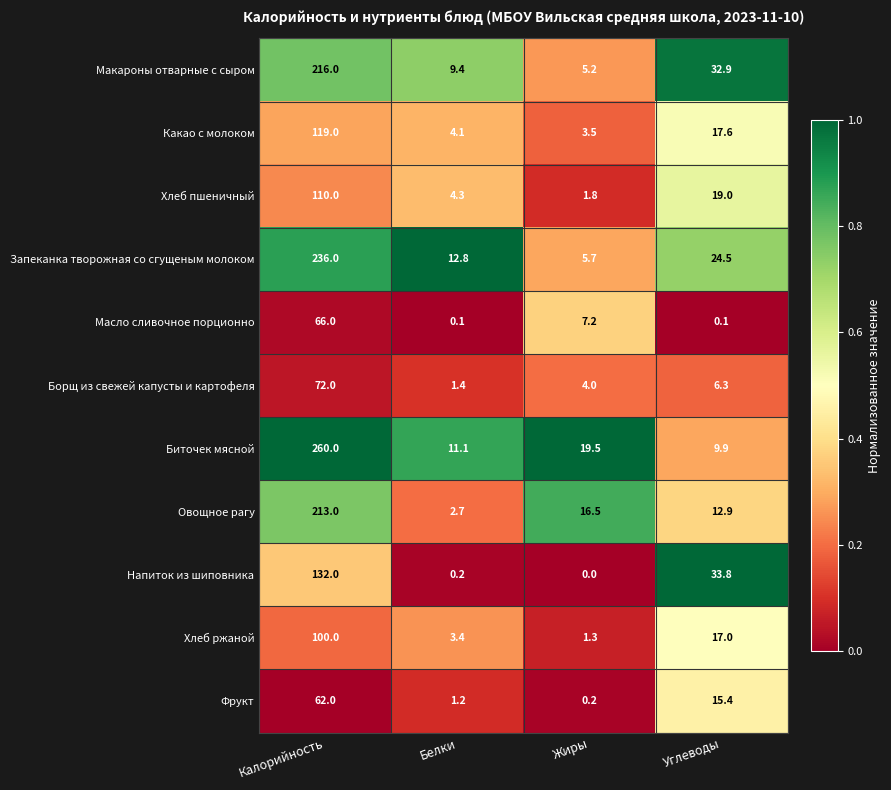

What is the sum of the Масло сливочное порционно values at Калорийность and Белки?

66.1